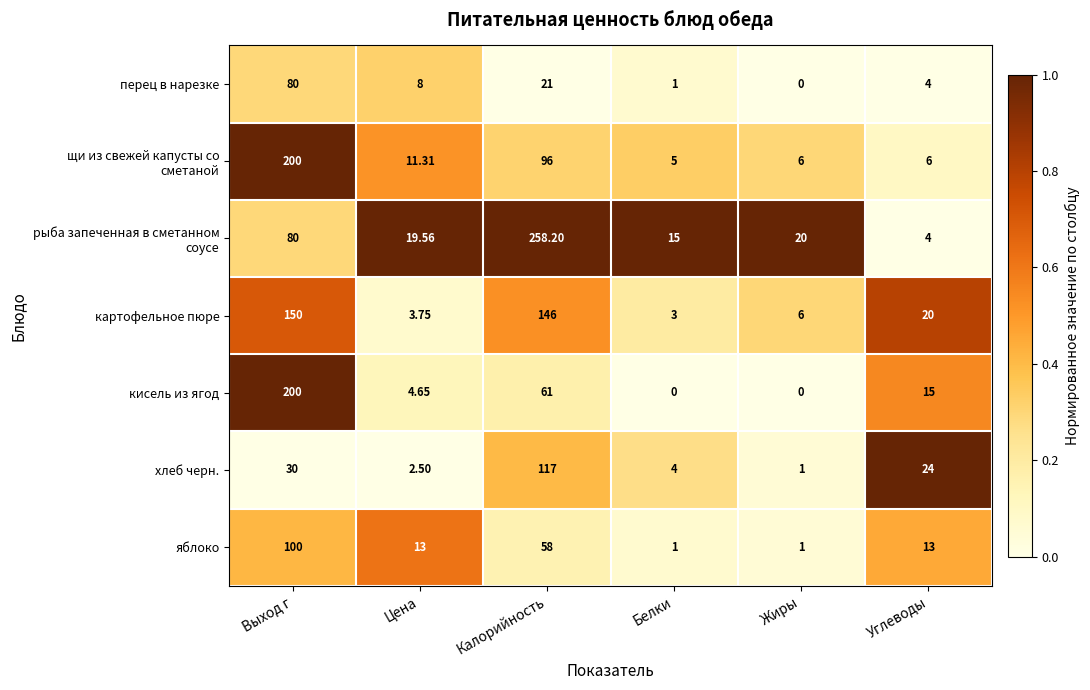

At which label does перец в нарезке reach its peak?

Выход г